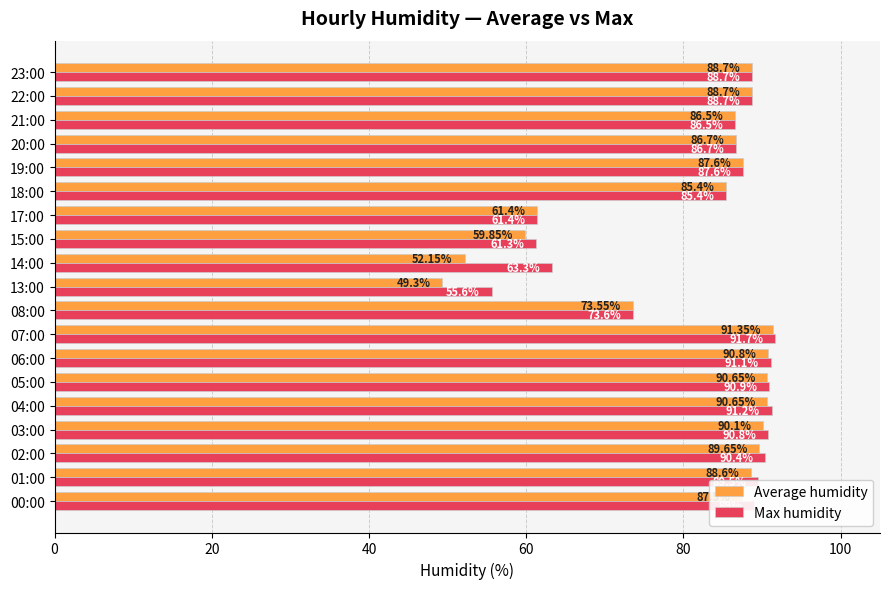

Which series has the largest total across all categories?

Max humidity